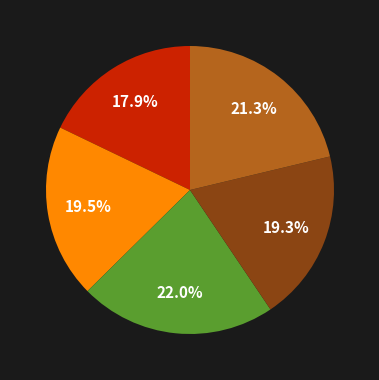

Is there any slice that represents more than half of the pie?

No